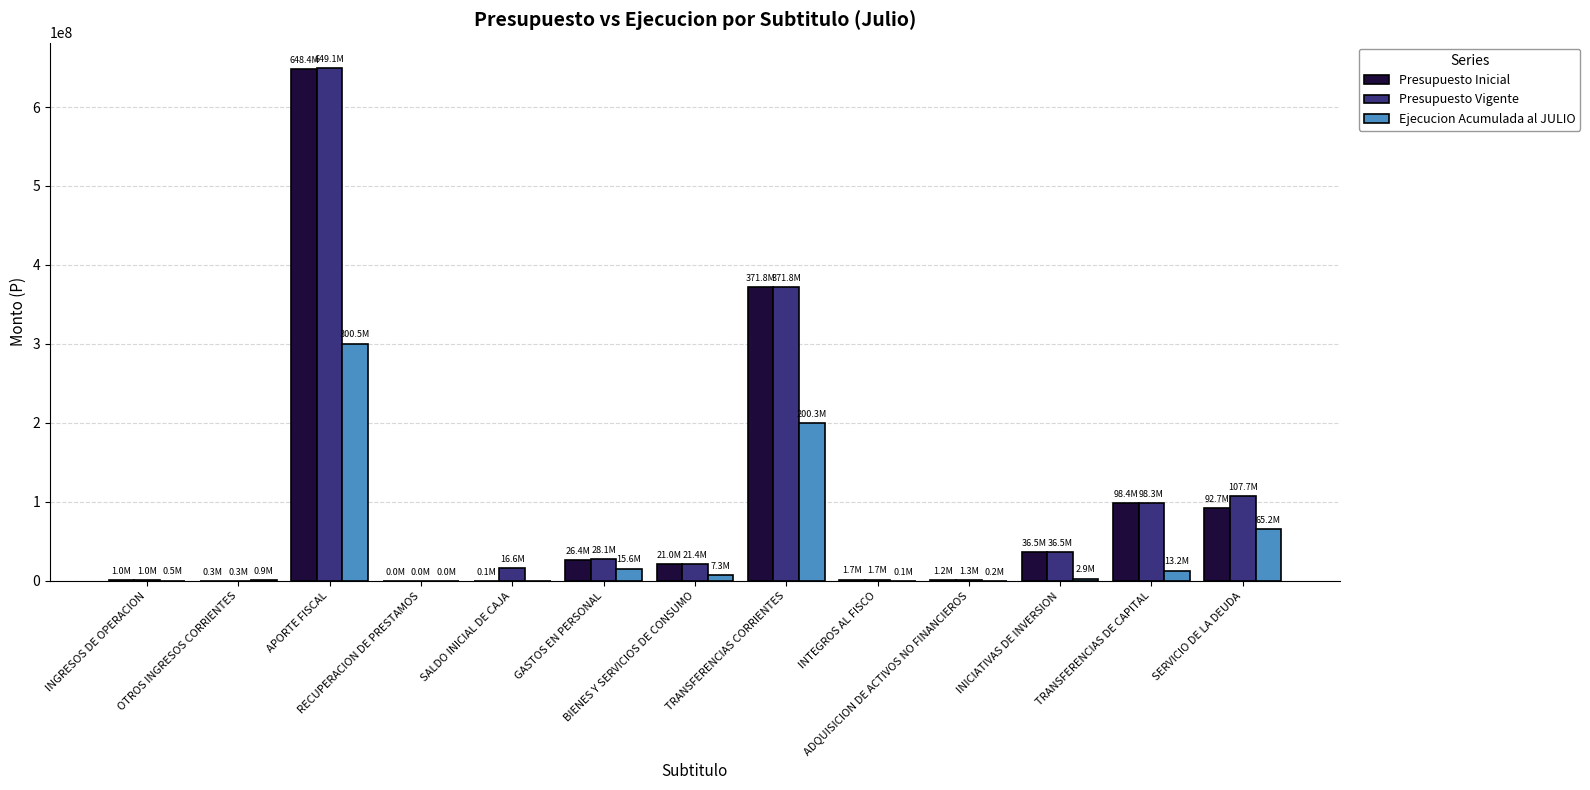

What is the greatest value displayed?

649050104